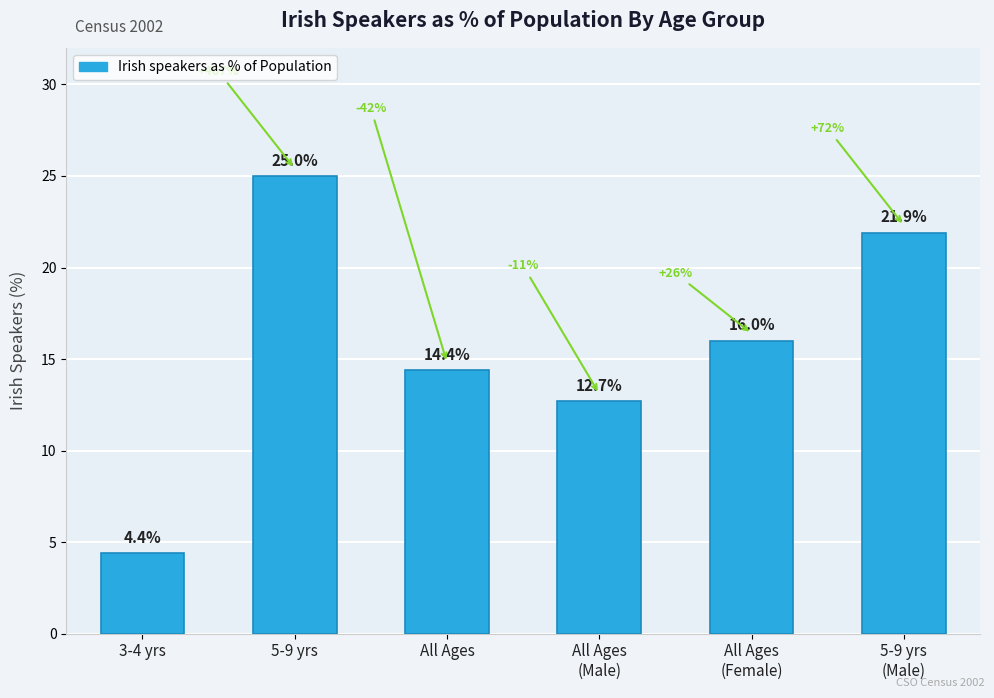

Reading left to right, list all the values displayed in this chart.

4.4	25.0	14.4	12.7	16.0	21.9